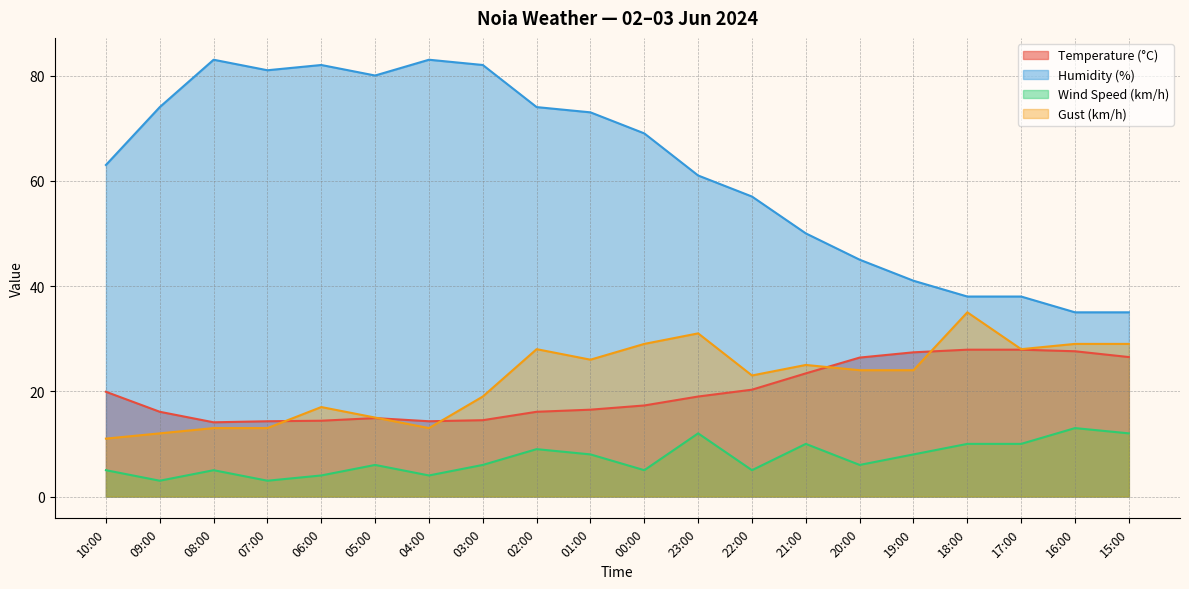

What is the label of the 5th point from the left?

06:00